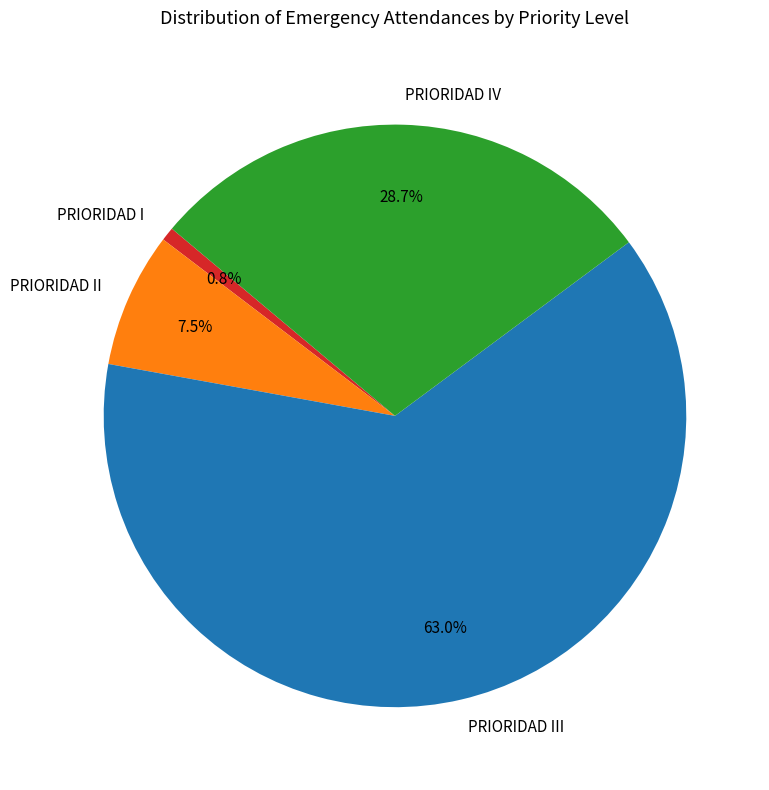

What is the smallest slice in the pie chart?

PRIORIDAD I